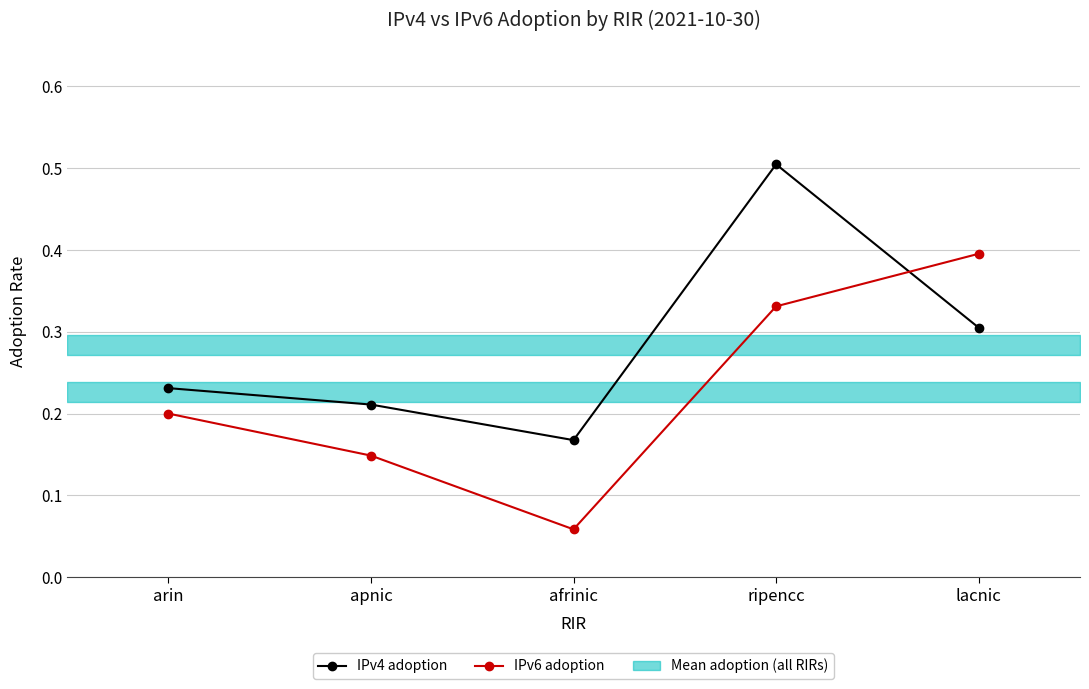

What is the average value of the IPv6 adoption series?

0.2